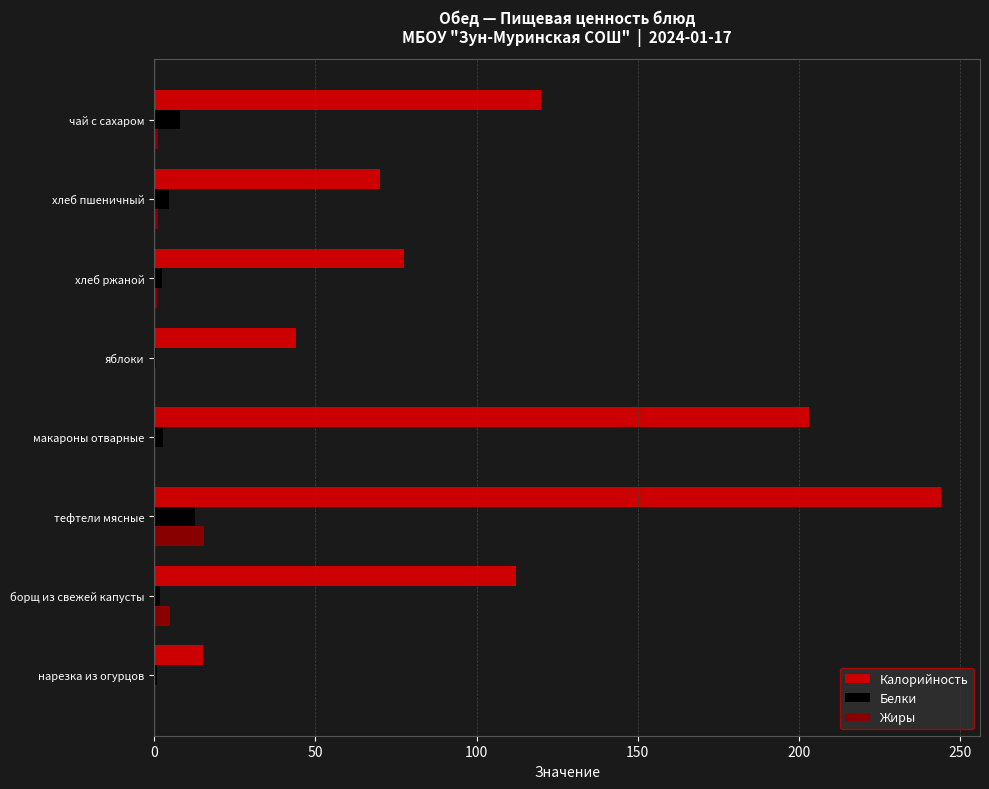

True or false: Калорийность has a value of 44.0 at яблоки.

True